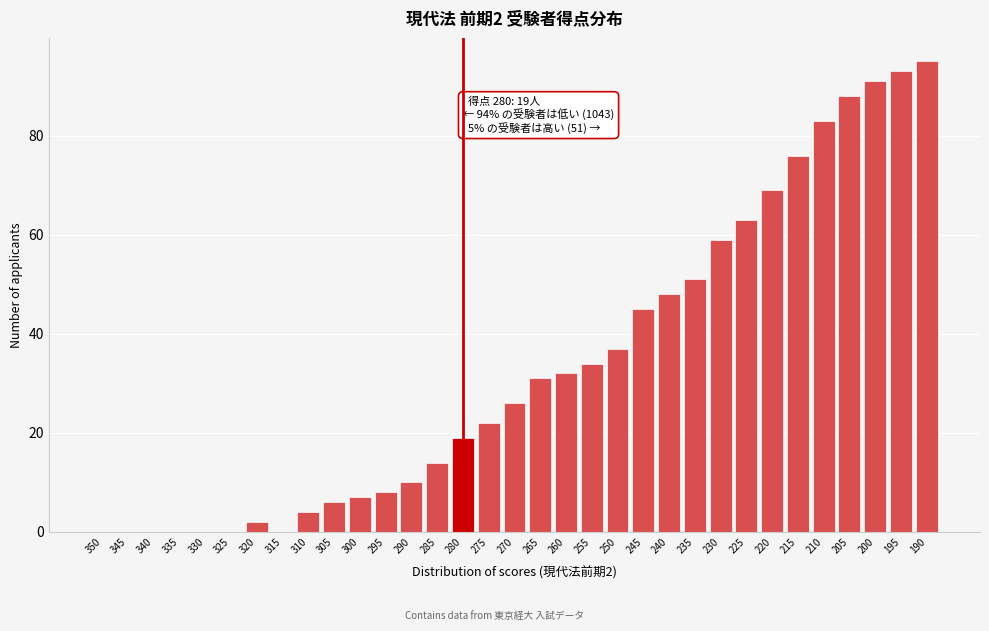

The chart shows a value of 10 at 290. True or false?

True